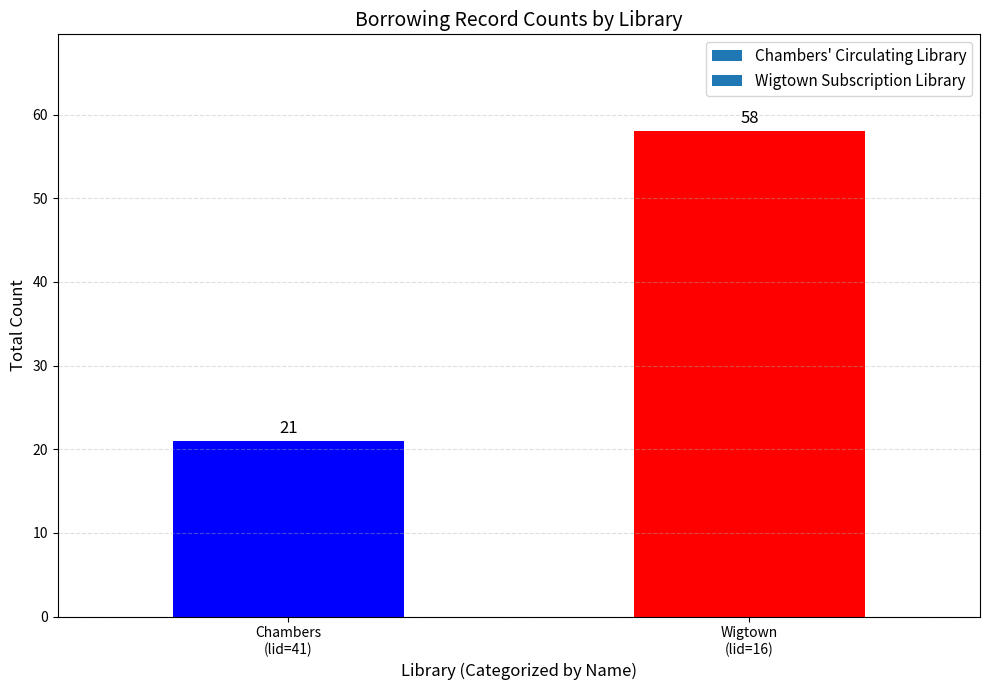

What is the minimum value shown in the chart?

21